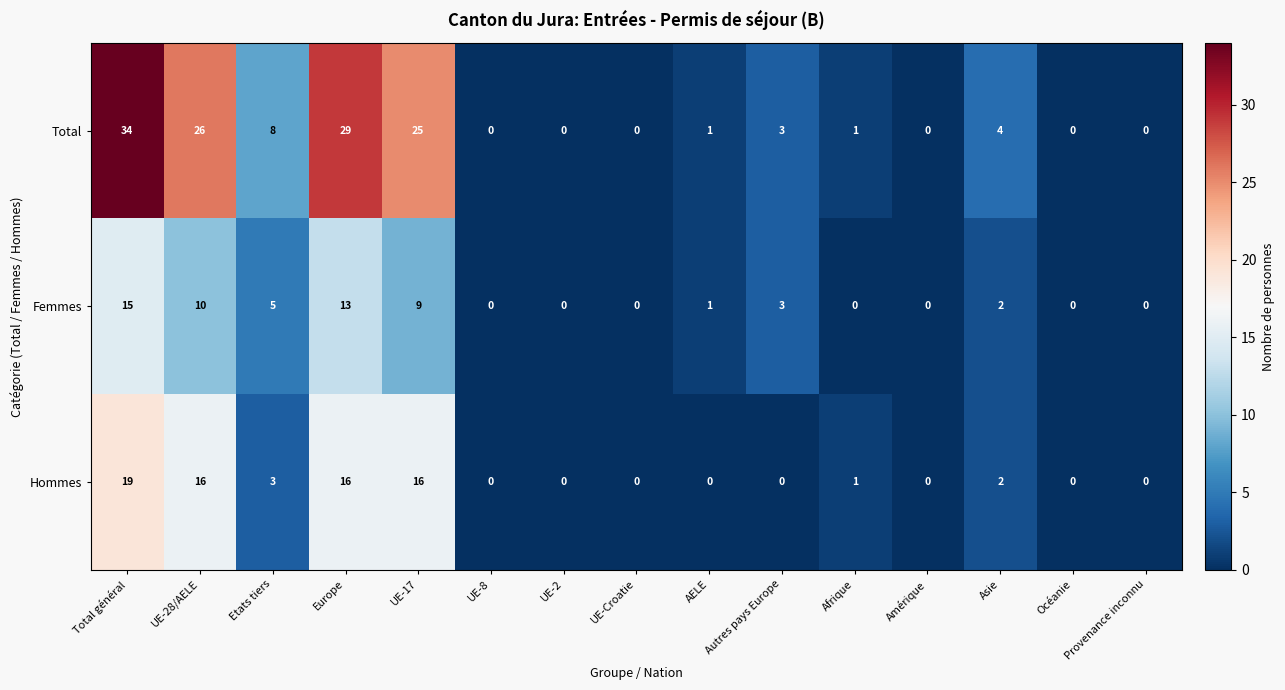

What is the sum of the Femmes values at Europe and UE-8?

13